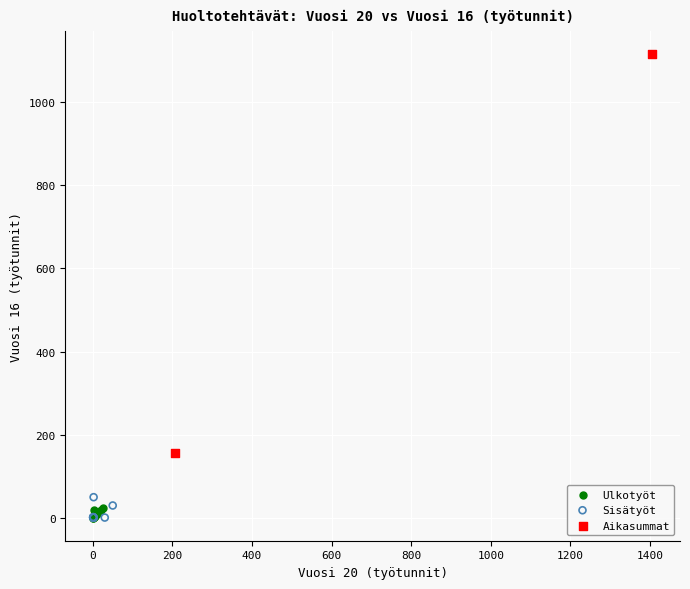

What are all the series names shown in the legend?

Ulkotyöt, Sisätyöt, Aikasummat